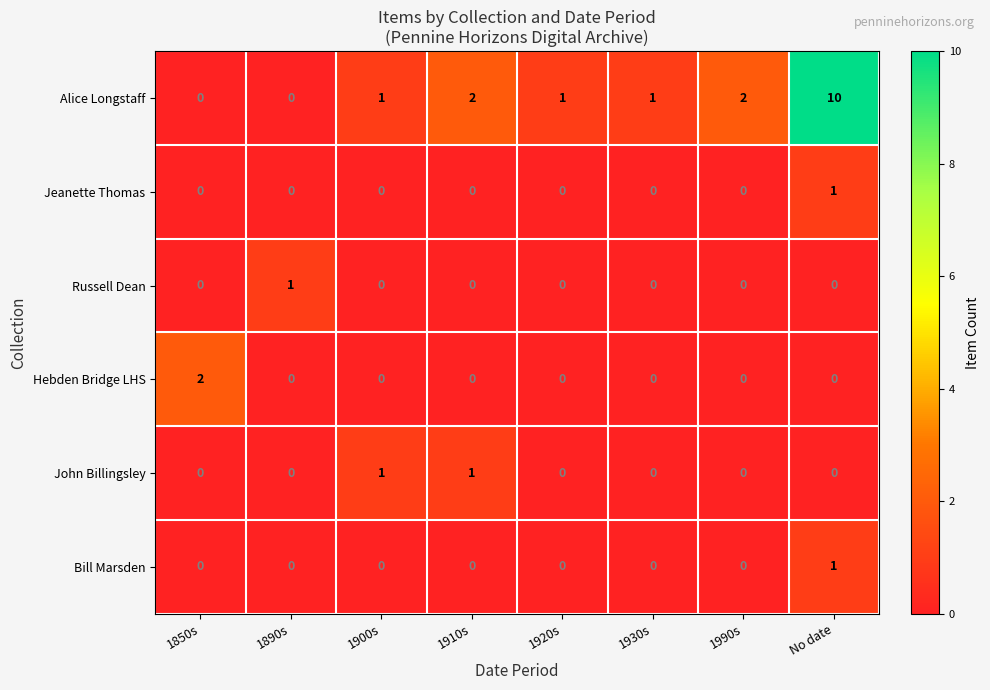

What is the difference between the maximum and second lowest values in the Alice Longstaff series?

10